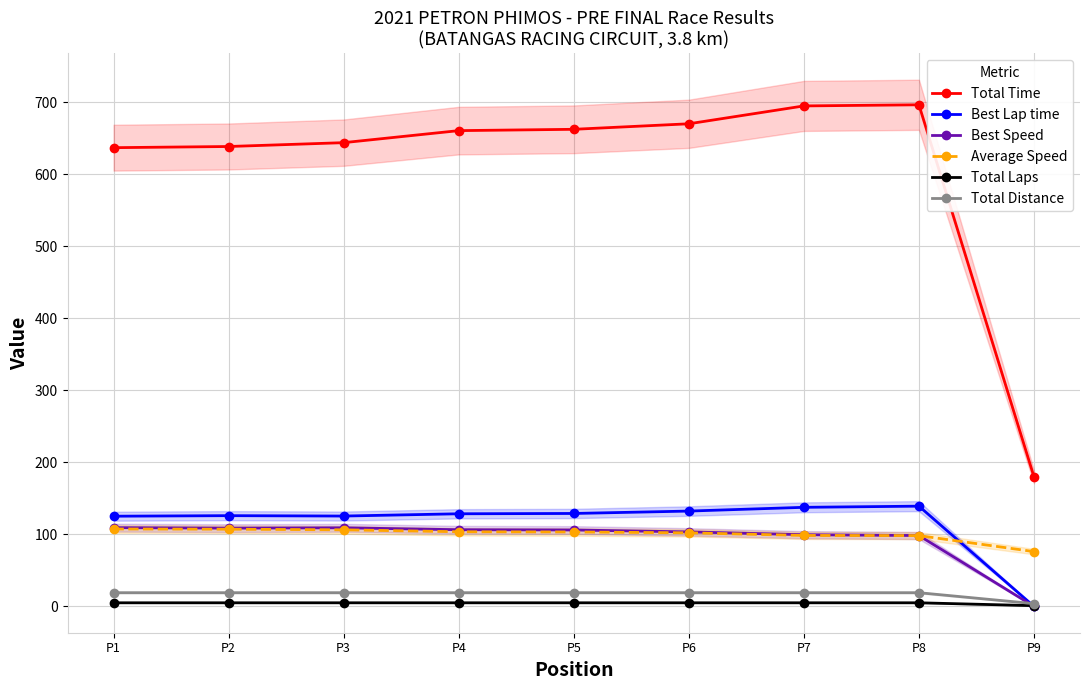

At which category does Best Lap time reach its first local peak?

P2